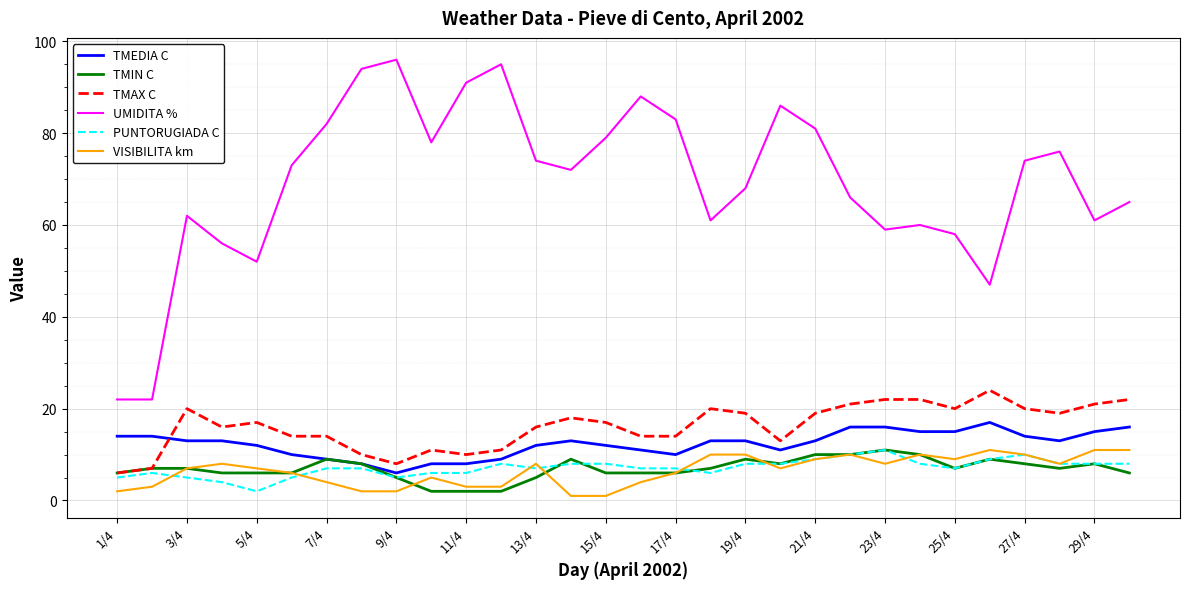

True or false: UMIDITA % and TMAX C cross at least once.

False